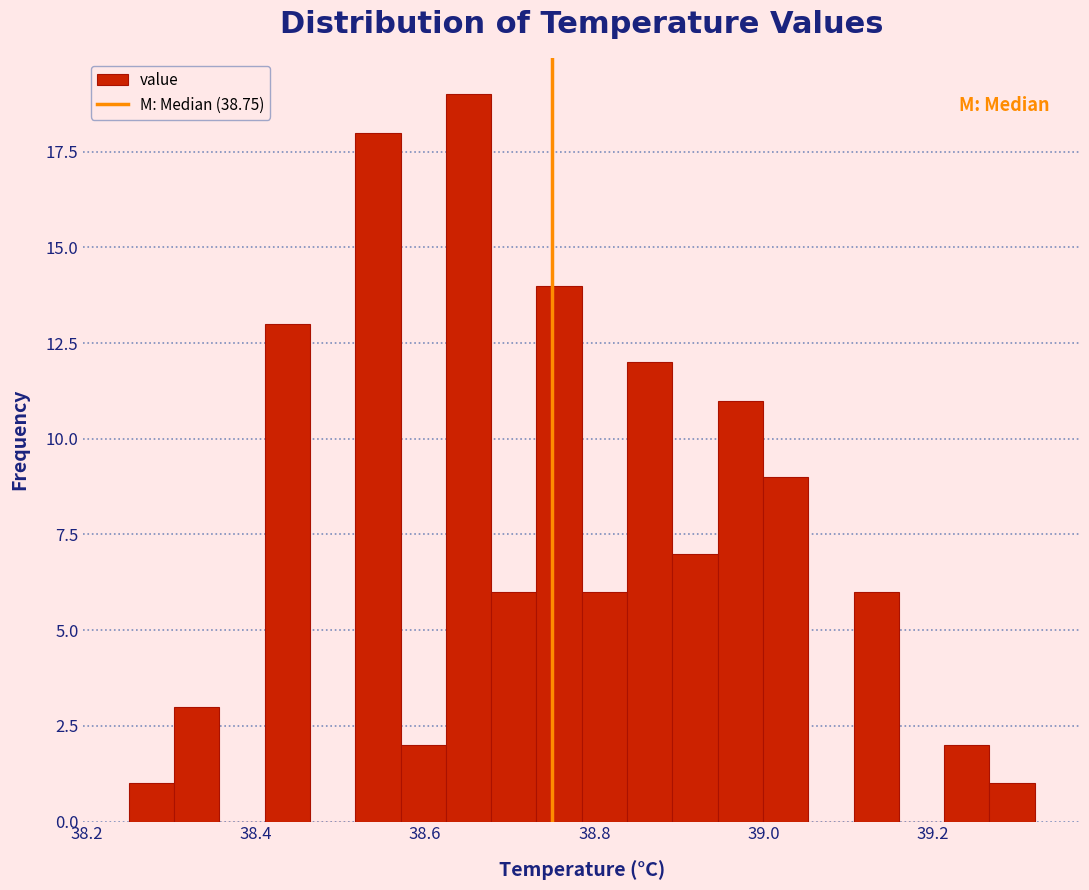

Around what value on the x-axis is the tallest bar? Give the approximate position of its centre, as read against the axis.

38.66